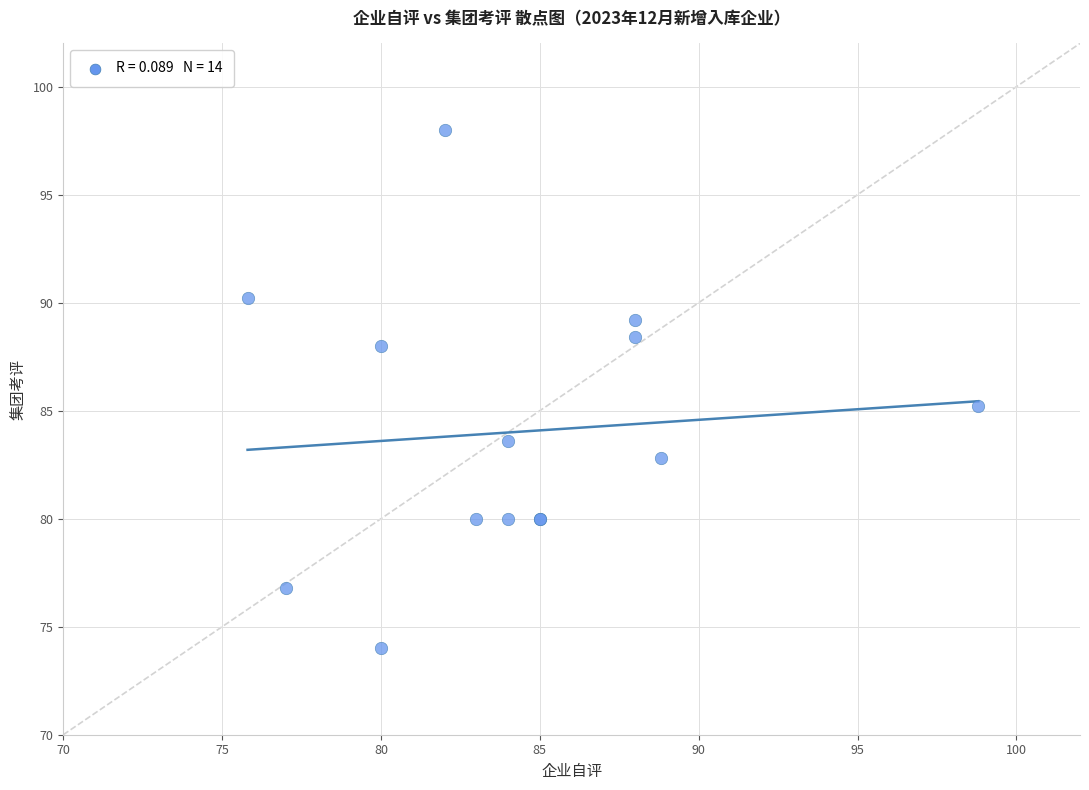

What Y value in the scatter plot is closest to 86?

85.2